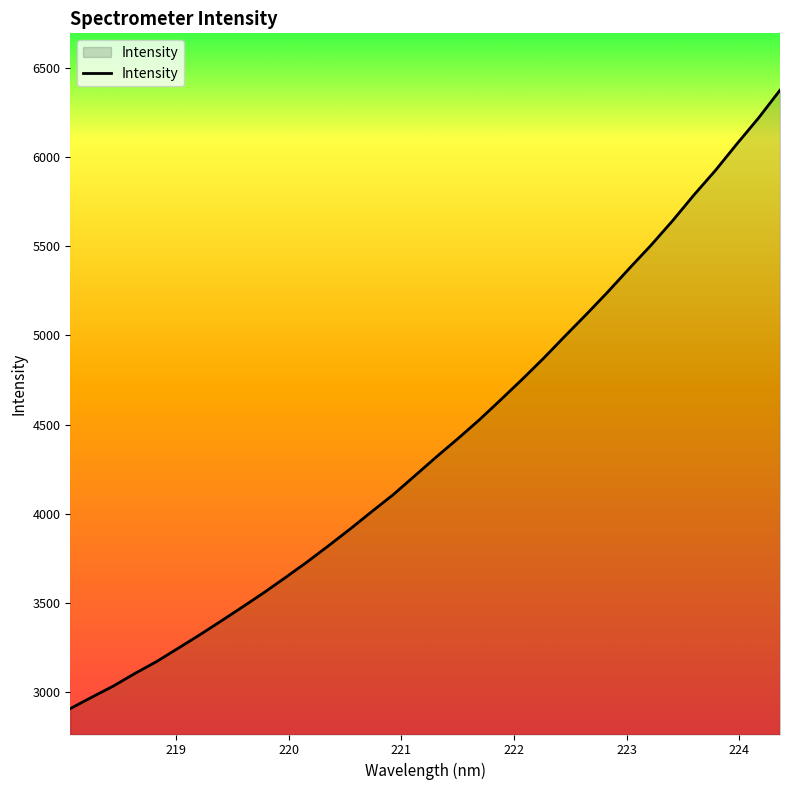

What is the maximum value shown in the chart?

6375.3